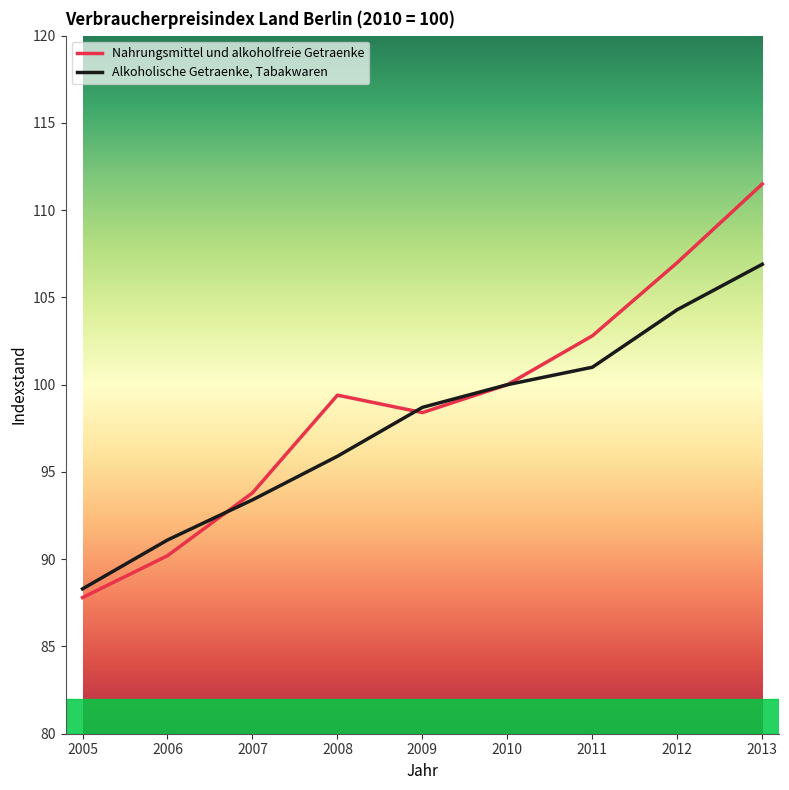

True or false: Nahrungsmittel und alkoholfreie Getraenke has more than 0 points higher than both neighbors.

True